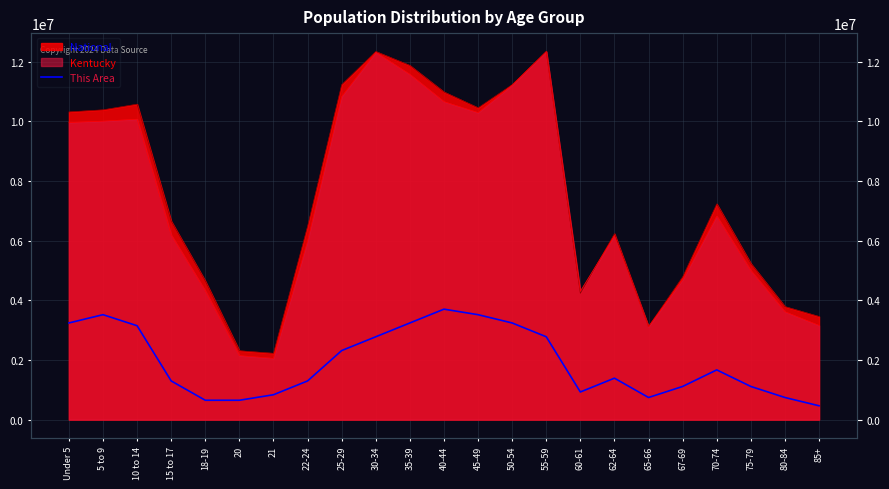

What is the ratio of the value at 55-59 to the value at 75-79?

2.5